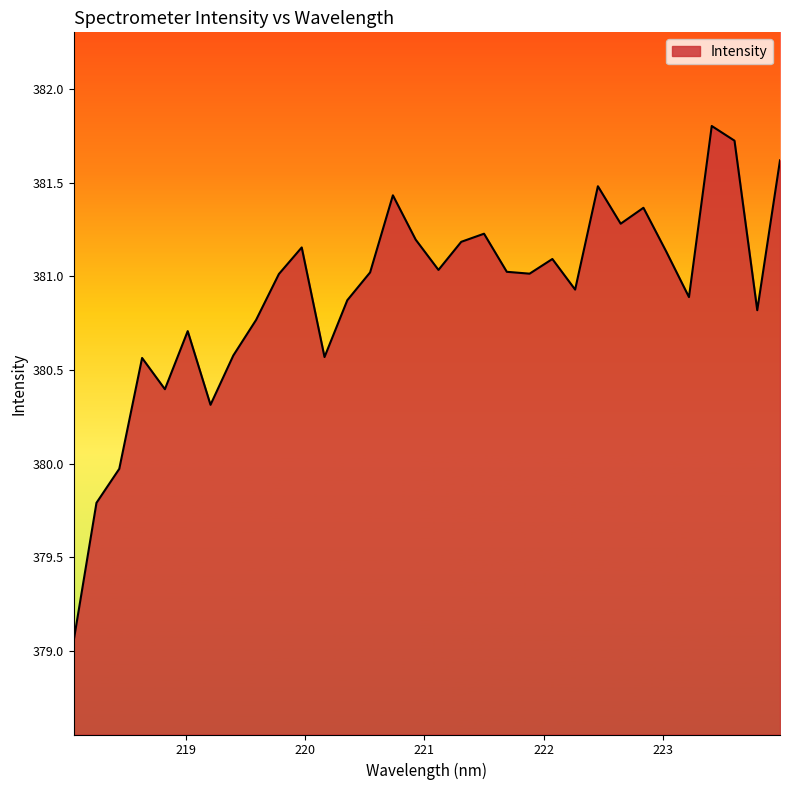

What is the maximum value shown in the chart?

381.8